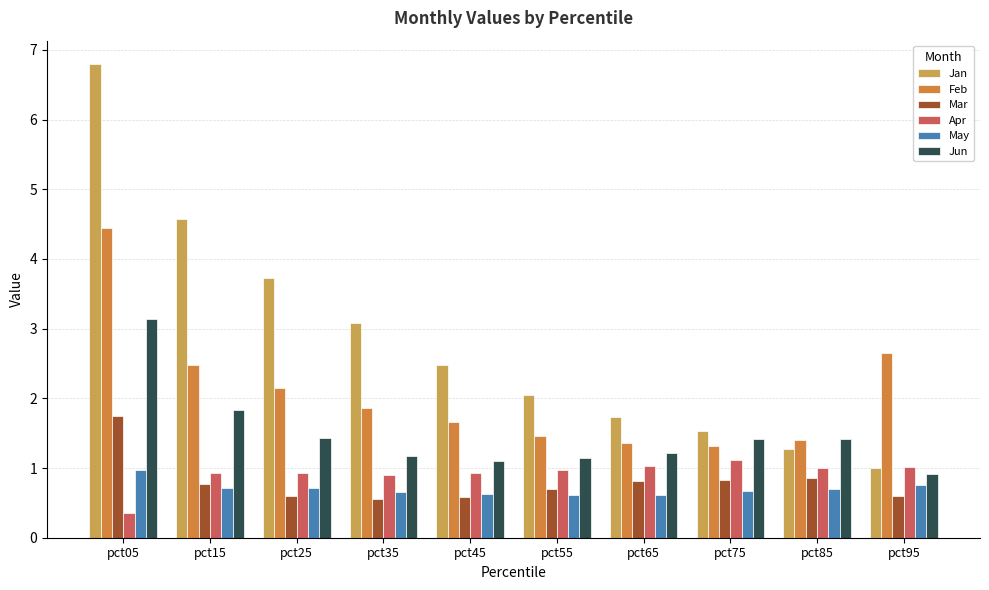

Reading left to right, what are all the values shown in this chart?

Jan: pct05=6.8	pct15=4.6	pct25=3.7	pct35=3.1	pct45=2.5	pct55=2.0	pct65=1.7	pct75=1.5	pct85=1.3	pct95=1.0
Feb: pct05=4.4	pct15=2.5	pct25=2.1	pct35=1.9	pct45=1.7	pct55=1.5	pct65=1.4	pct75=1.3	pct85=1.4	pct95=2.6
Mar: pct05=1.7	pct15=0.8	pct25=0.6	pct35=0.6	pct45=0.6	pct55=0.7	pct65=0.8	pct75=0.8	pct85=0.9	pct95=0.6
Apr: pct05=0.3	pct15=0.9	pct25=0.9	pct35=0.9	pct45=0.9	pct55=1.0	pct65=1.0	pct75=1.1	pct85=1.0	pct95=1.0
May: pct05=1.0	pct15=0.7	pct25=0.7	pct35=0.7	pct45=0.6	pct55=0.6	pct65=0.6	pct75=0.7	pct85=0.7	pct95=0.8
Jun: pct05=3.1	pct15=1.8	pct25=1.4	pct35=1.2	pct45=1.1	pct55=1.1	pct65=1.2	pct75=1.4	pct85=1.4	pct95=0.9